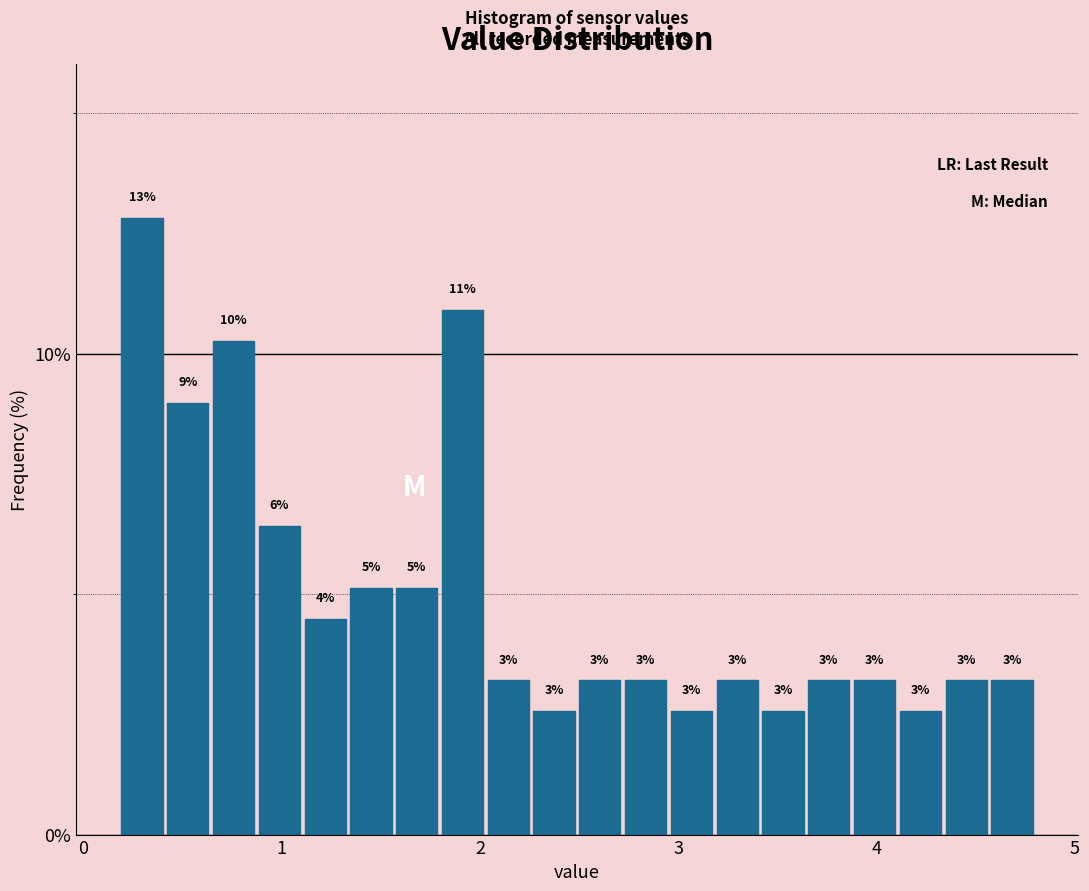

Read against the x-axis, roughly where is the centre of the tallest bar?

0.3